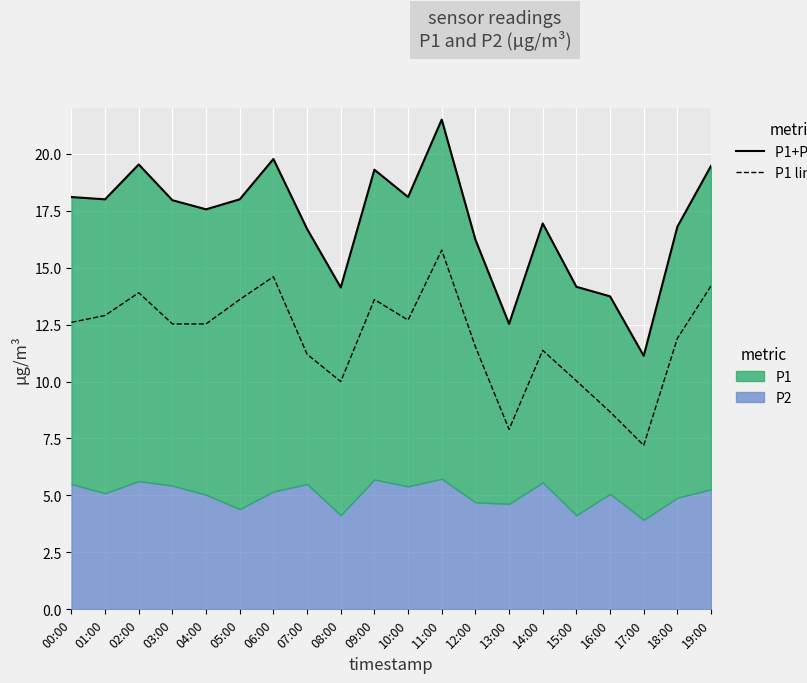

How many data points does each series have?

20